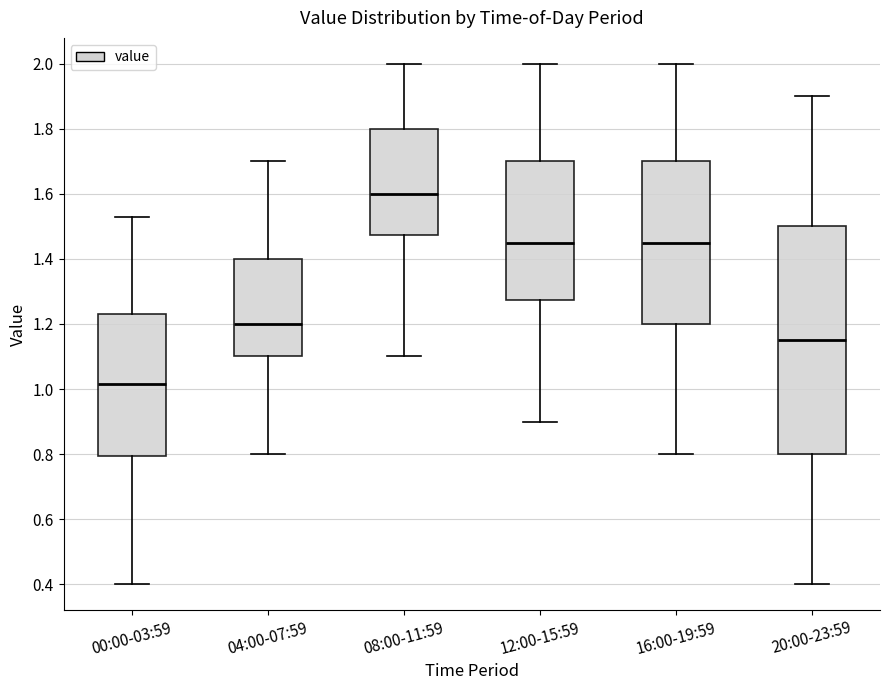

Comparing the boxes themselves (not the whiskers), which one is the tallest?

20:00-23:59